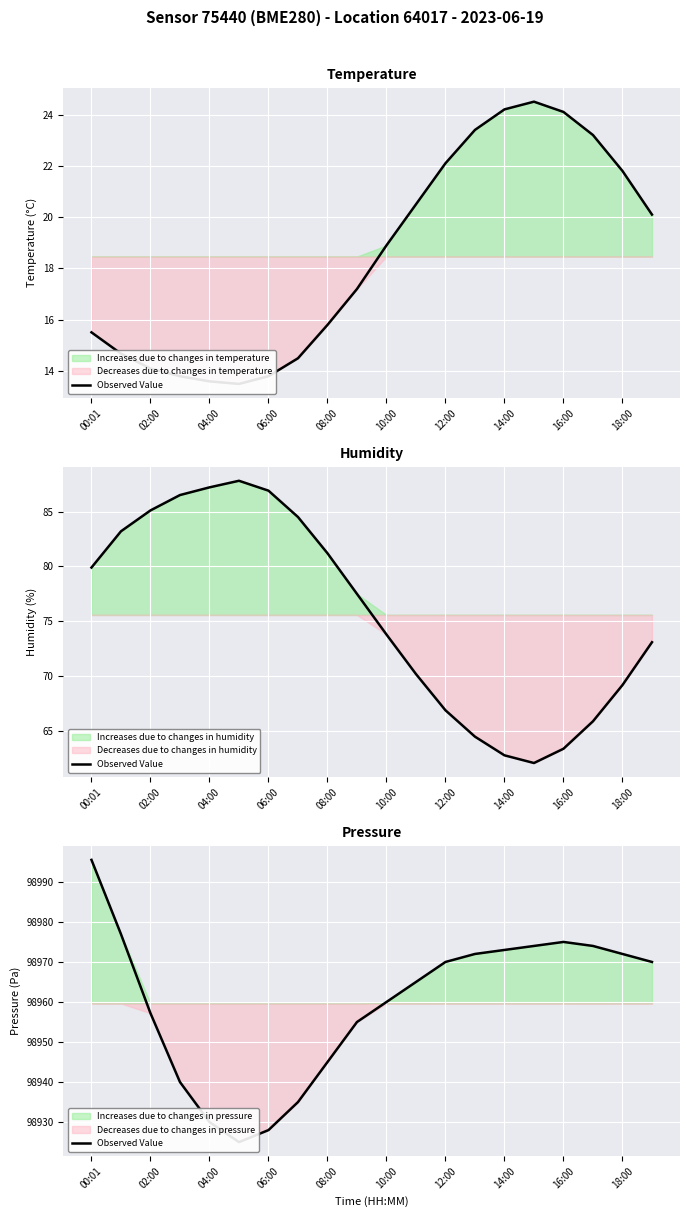

What is the difference between the maximum and minimum values?

70.5